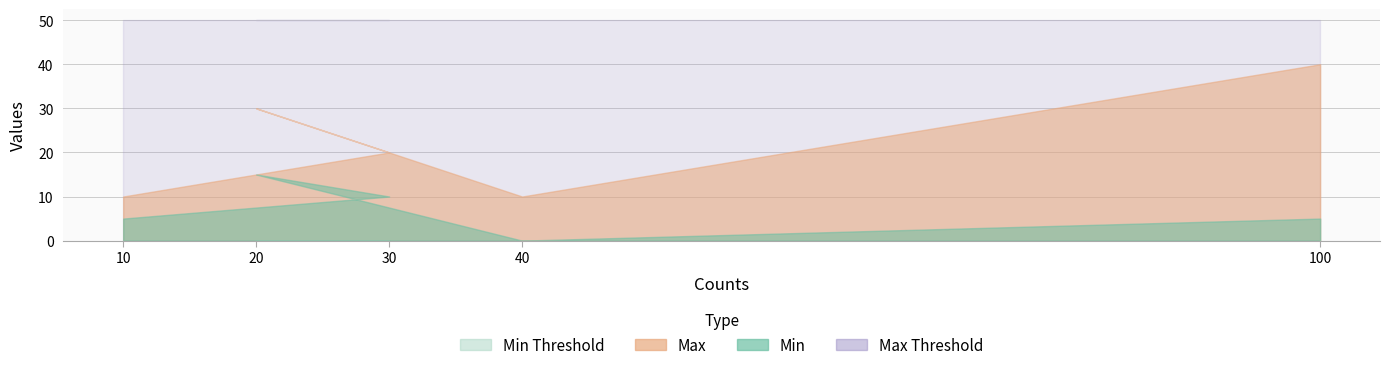

True or false: Min Threshold and Max intersect in this chart.

False